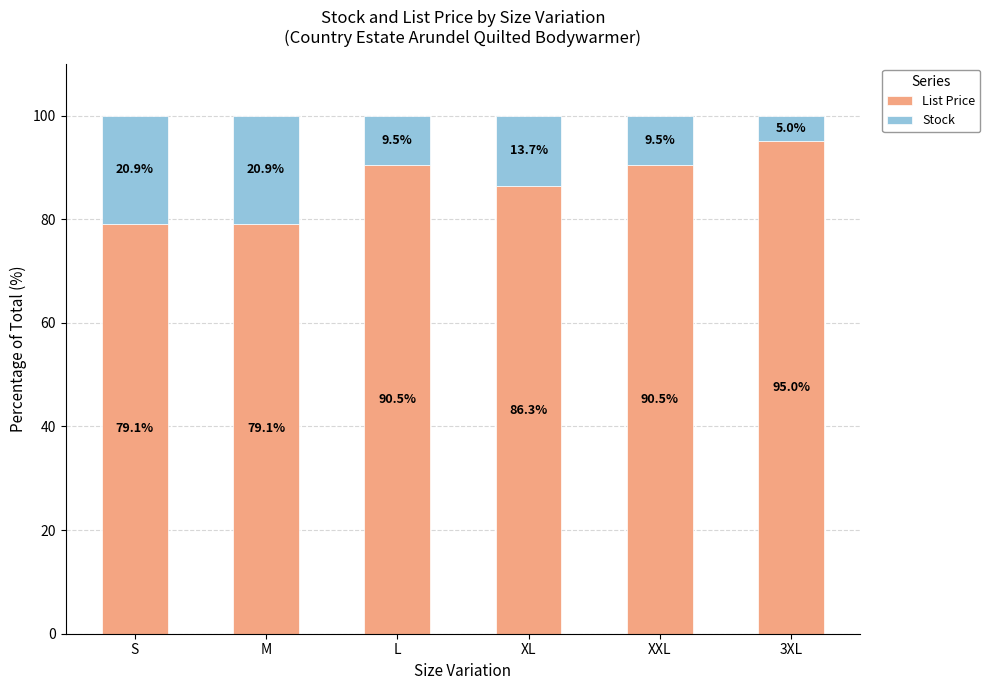

How many values in the List Price series exceed 90?

3